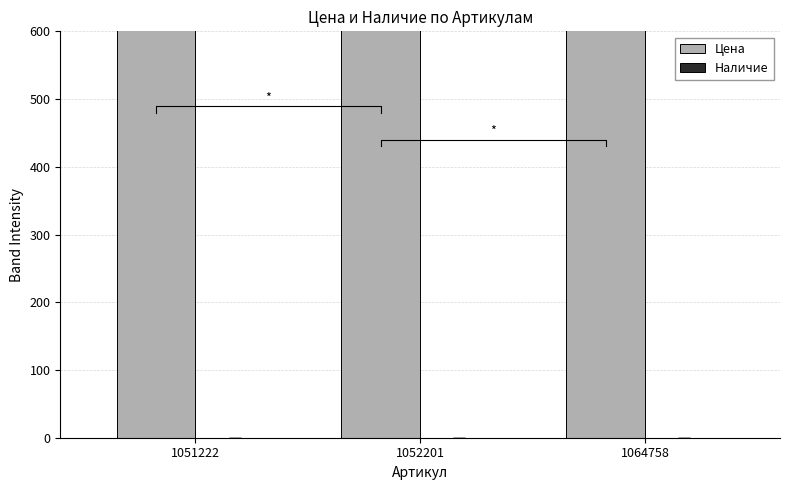

At which category is the sum across all series the highest?

1051222